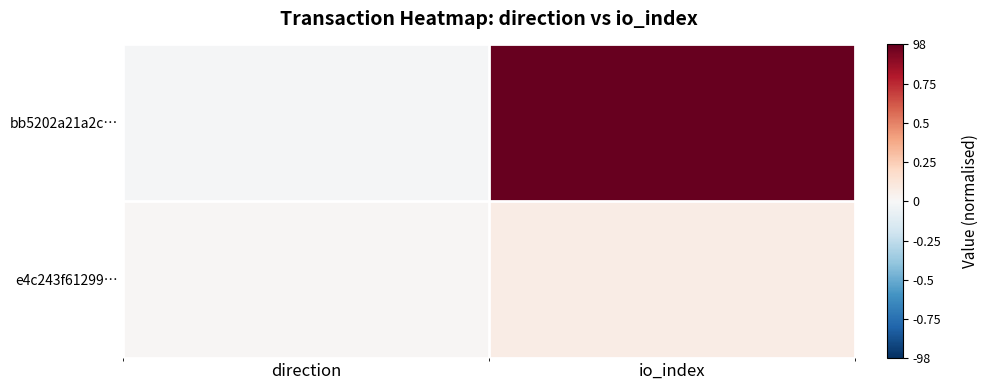

List the series in order of their peak value, lowest first.

e4c243f61299…, bb5202a21a2c…